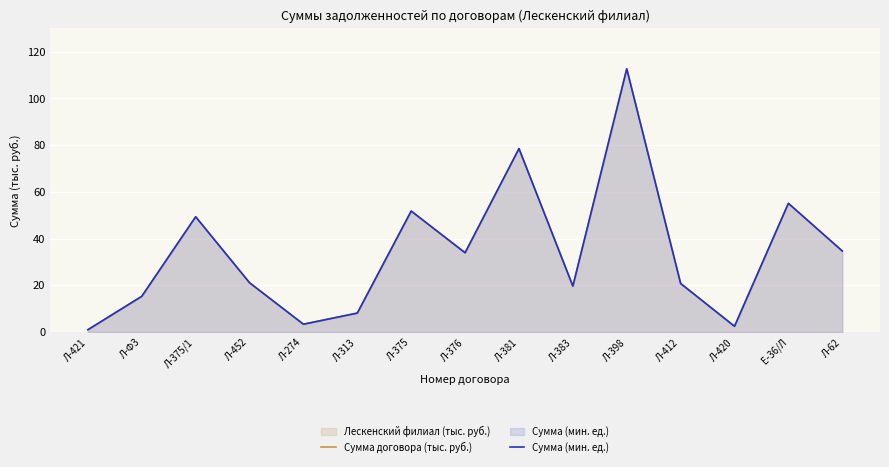

What is the total value across all series at Е-36/Л?

110.2